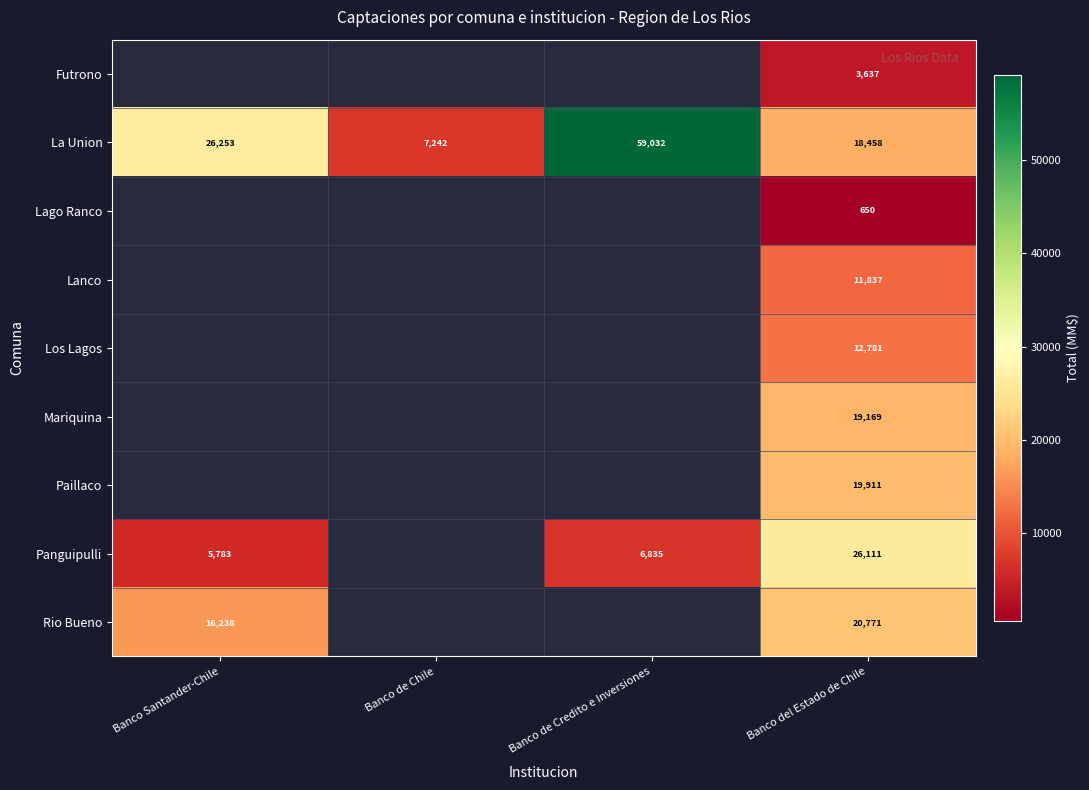

At which category is the sum across all series the highest?

Banco del Estado de Chile